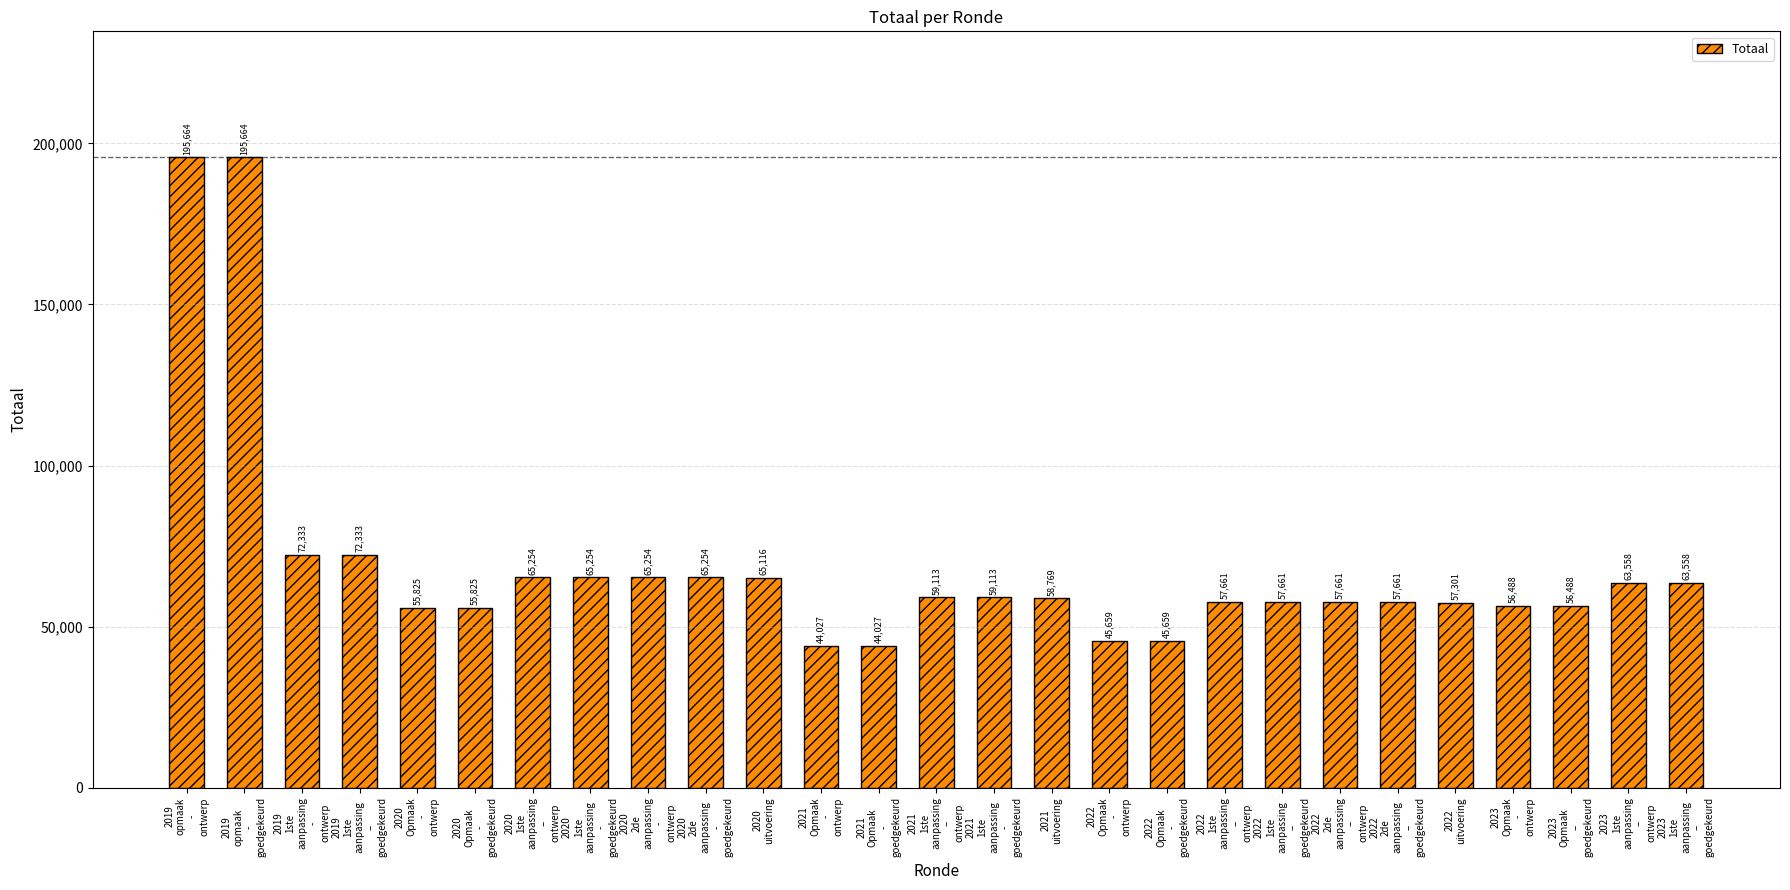

What is the value of the 17th bar from the left?

45659